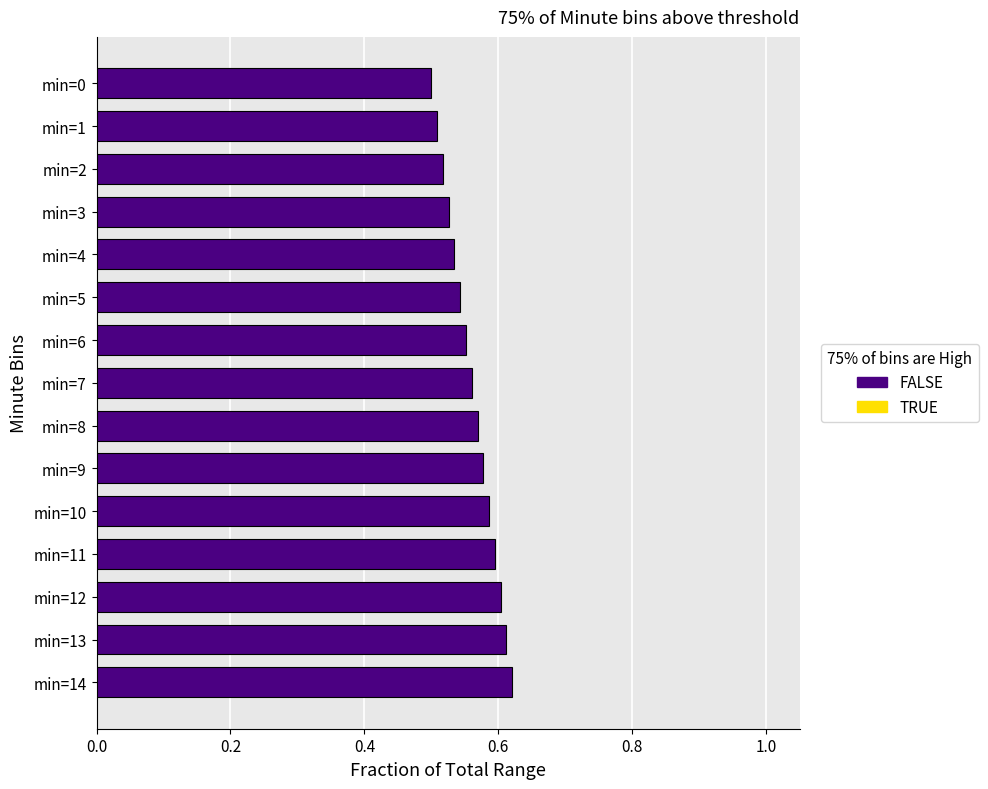

What is the sum of all values?

8.4